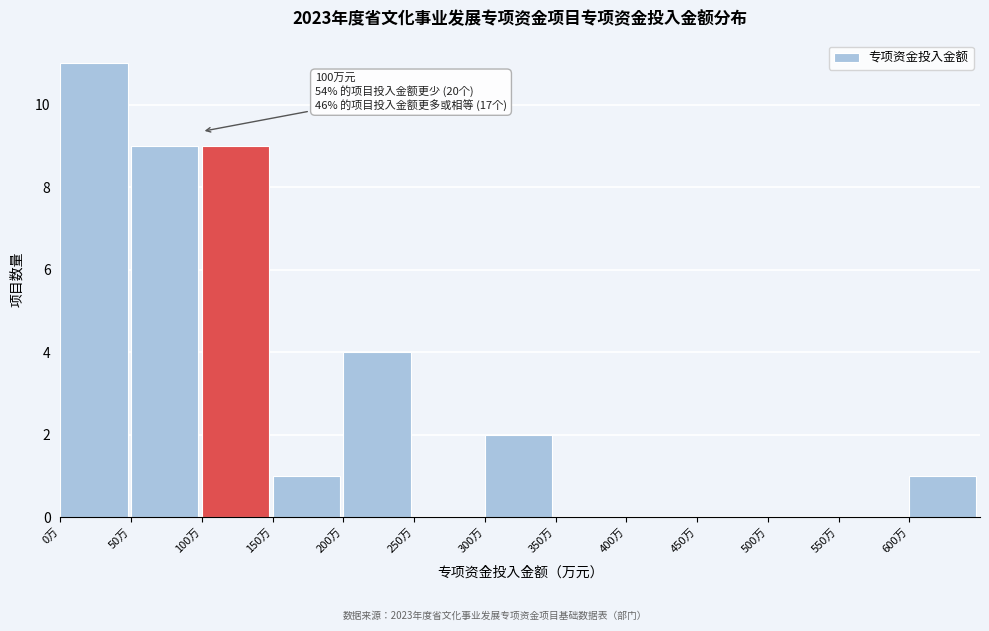

Over which range of the x-axis is the bar tallest?

0 to 50